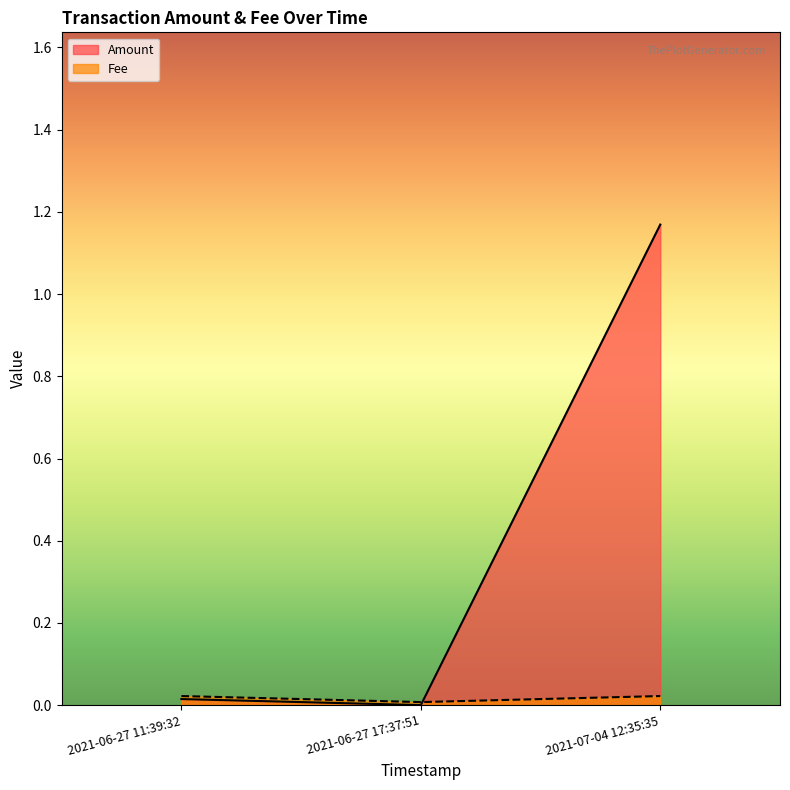

What position from the left is 2021-07-04 12:35:35?

3